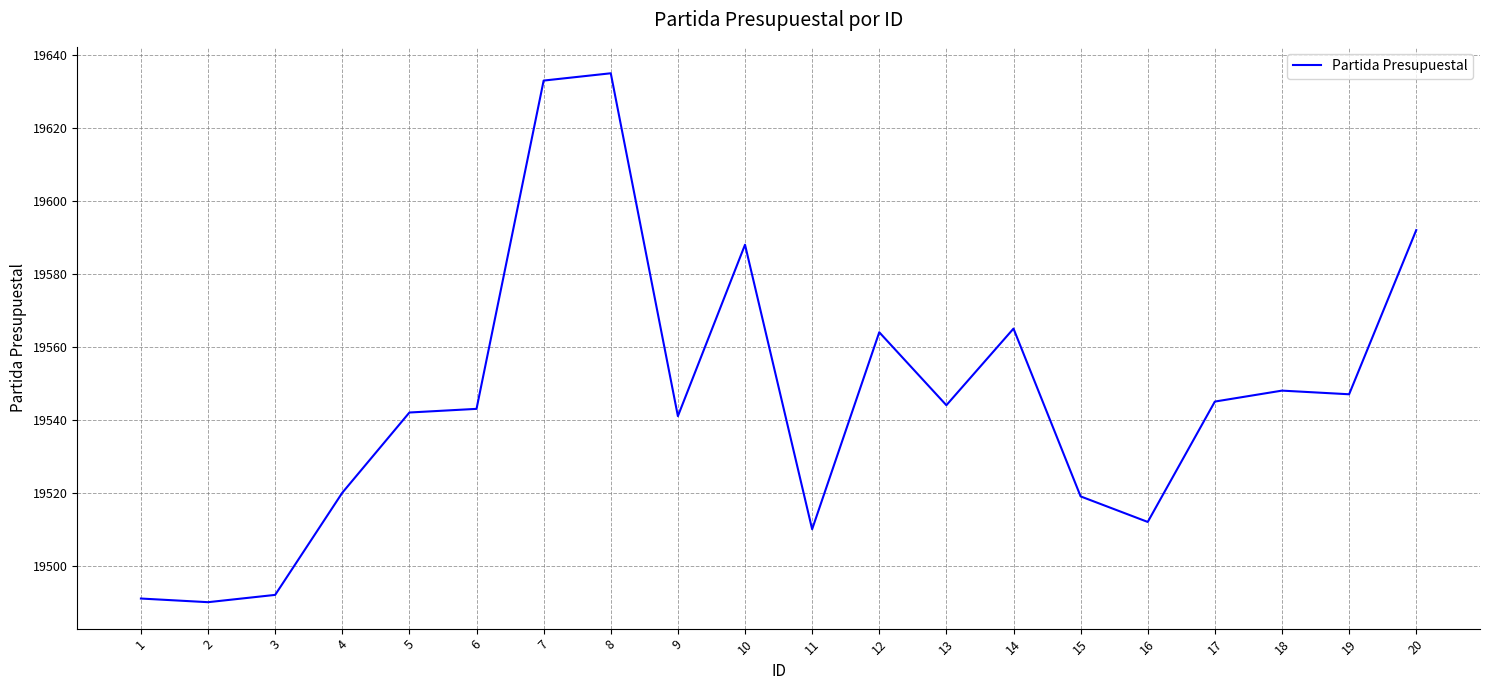

The value at 12 is 19564. True or false?

True